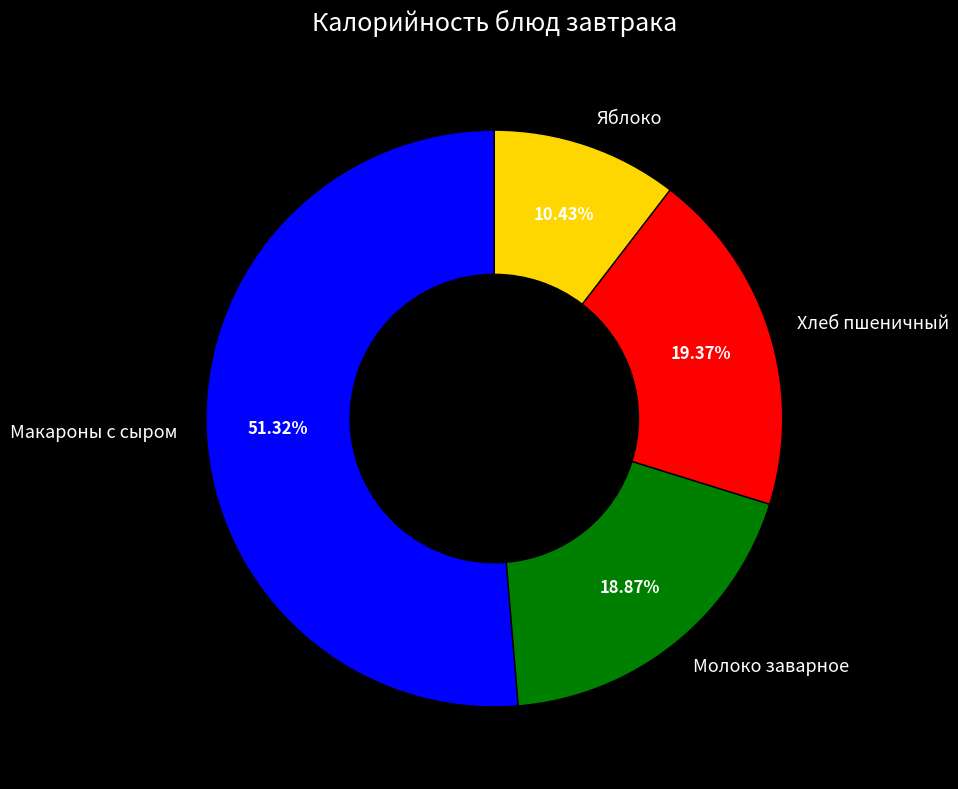

How many segments does this pie chart have?

4